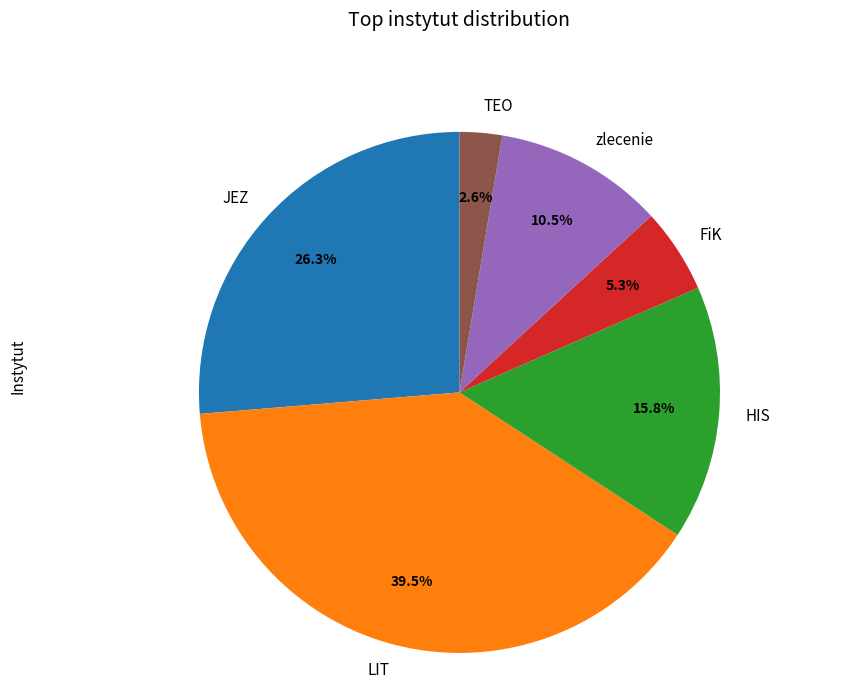

What is the largest slice in the pie chart?

LIT